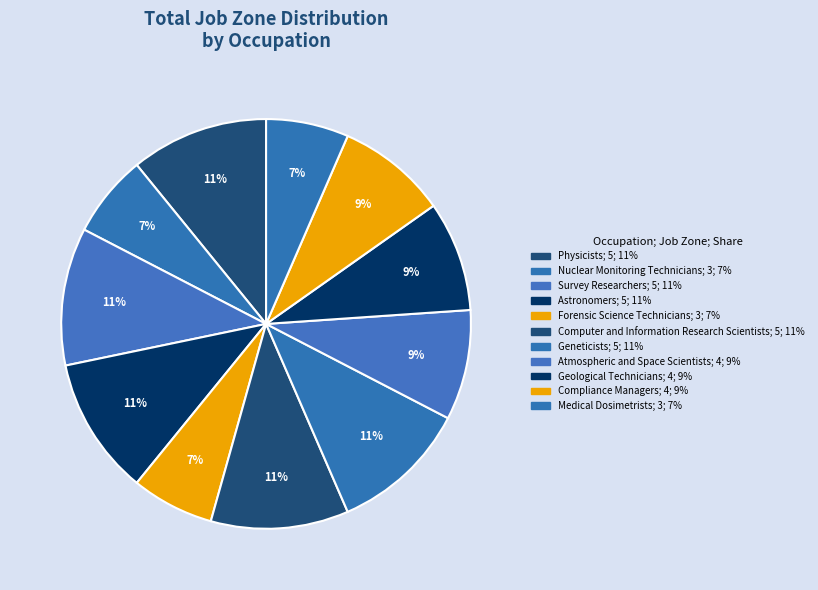

How many slices are in this pie chart?

11